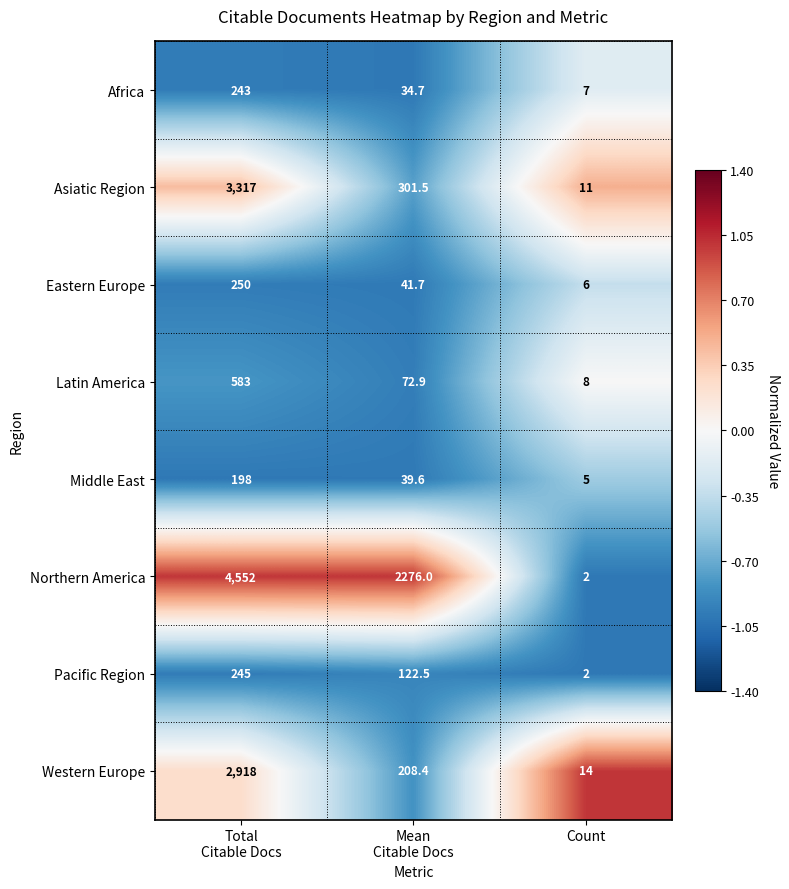

What is the maximum value shown in the chart?

4552.0